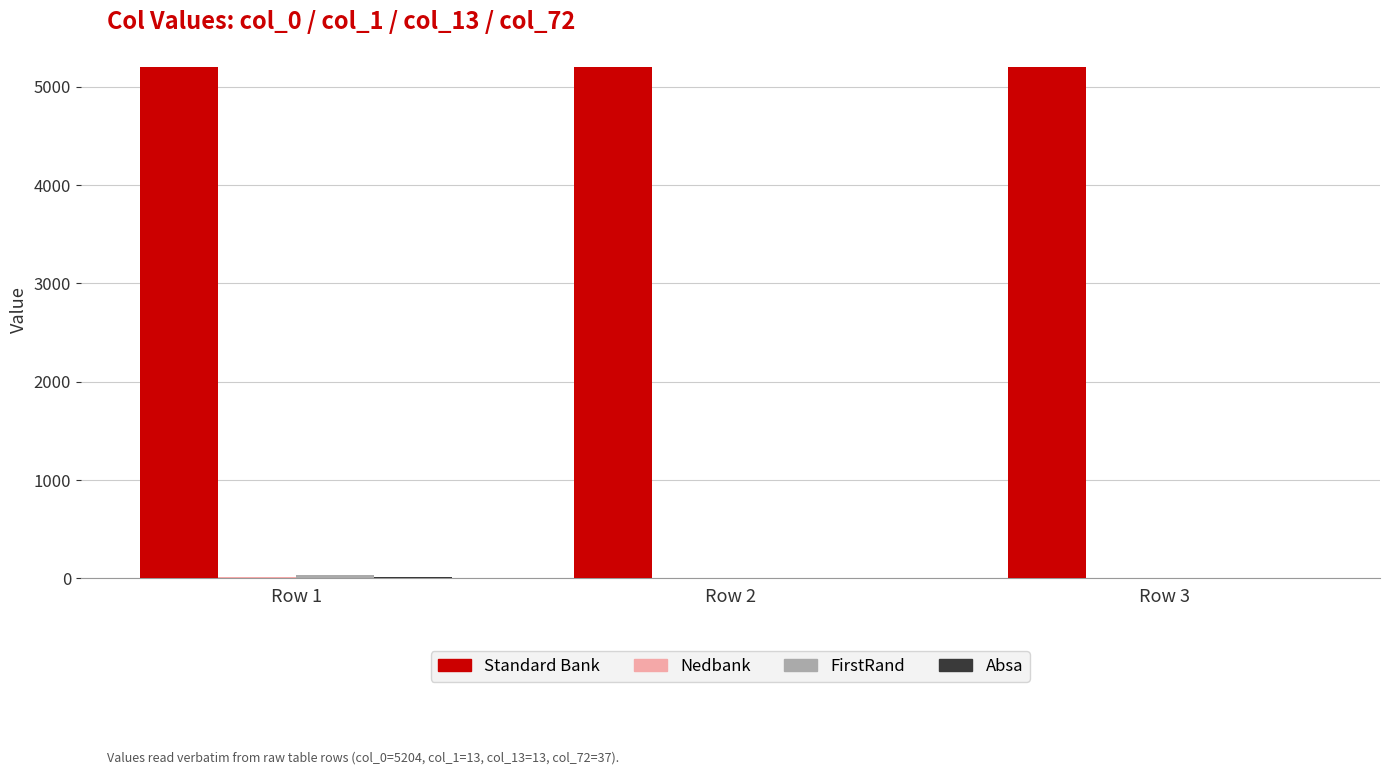

What is the greatest value displayed?

5204